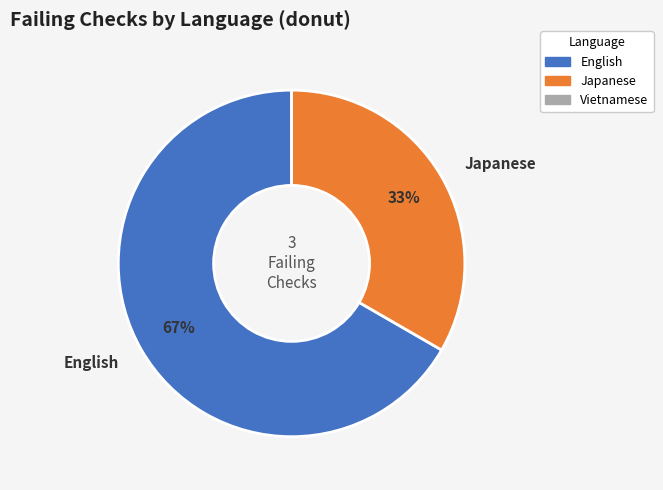

The Japanese slice represents 26% of the pie. True or false?

False